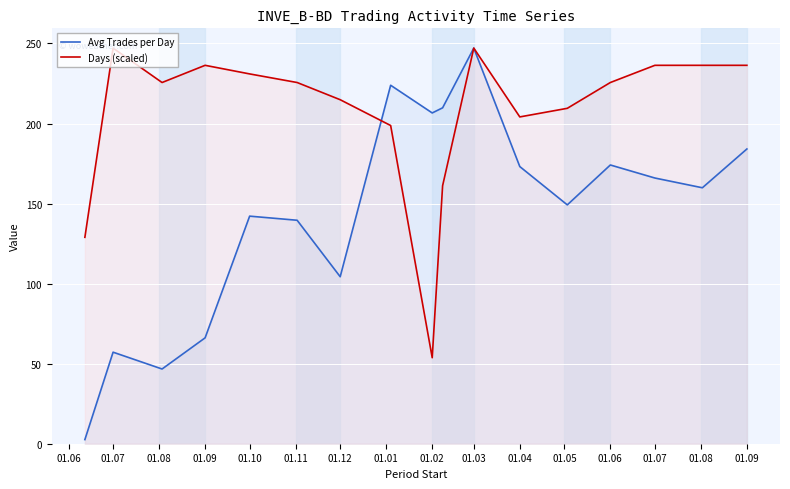

Where is Avg Trades per Day nearest to the value 124?

01.11